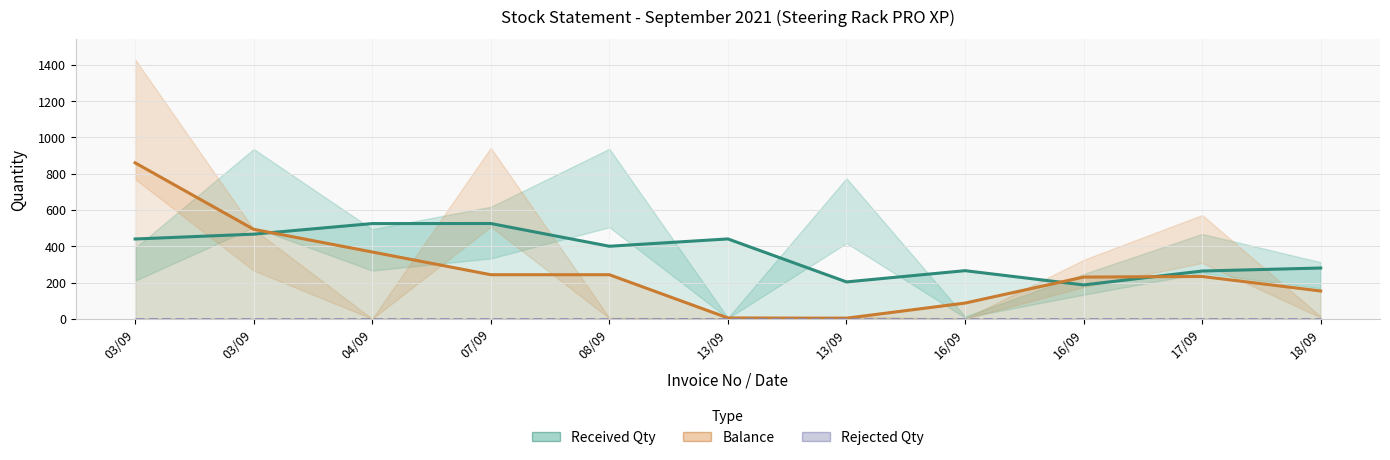

Which series changed the most between 07/09 and 13/09?

Balance